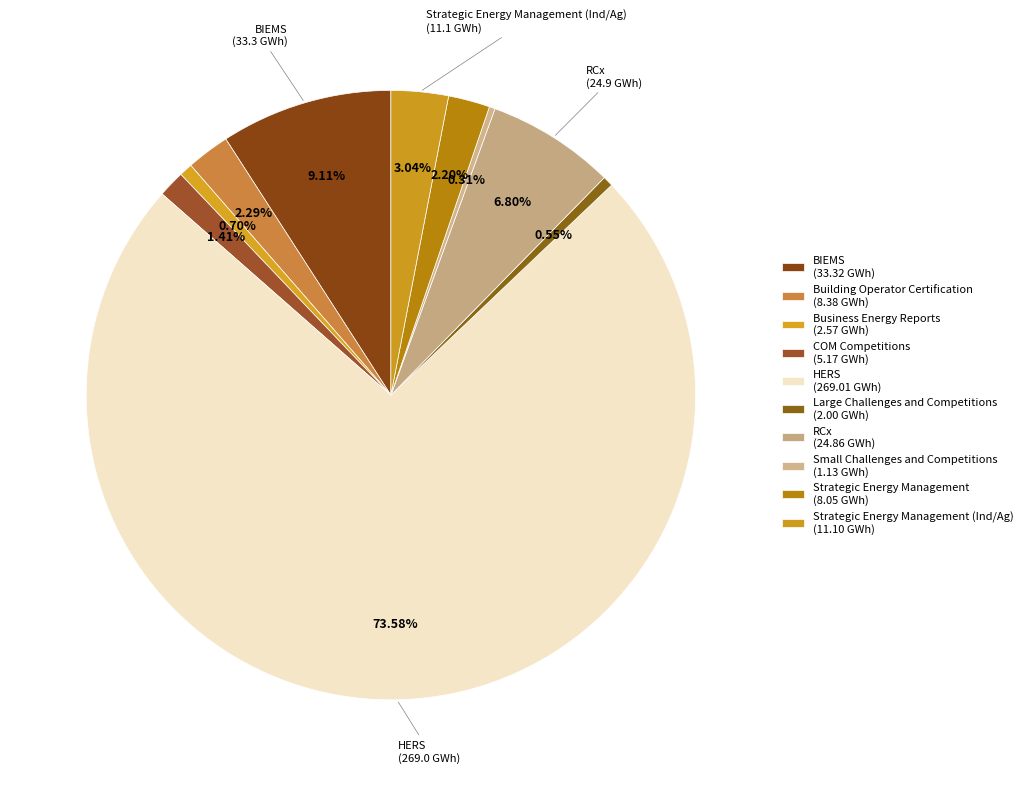

What is the majority slice?

HERS